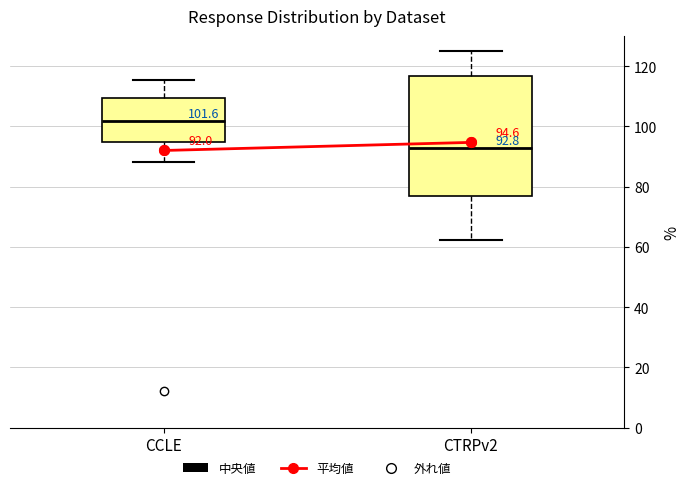

Which box has the highest median line?

CCLE